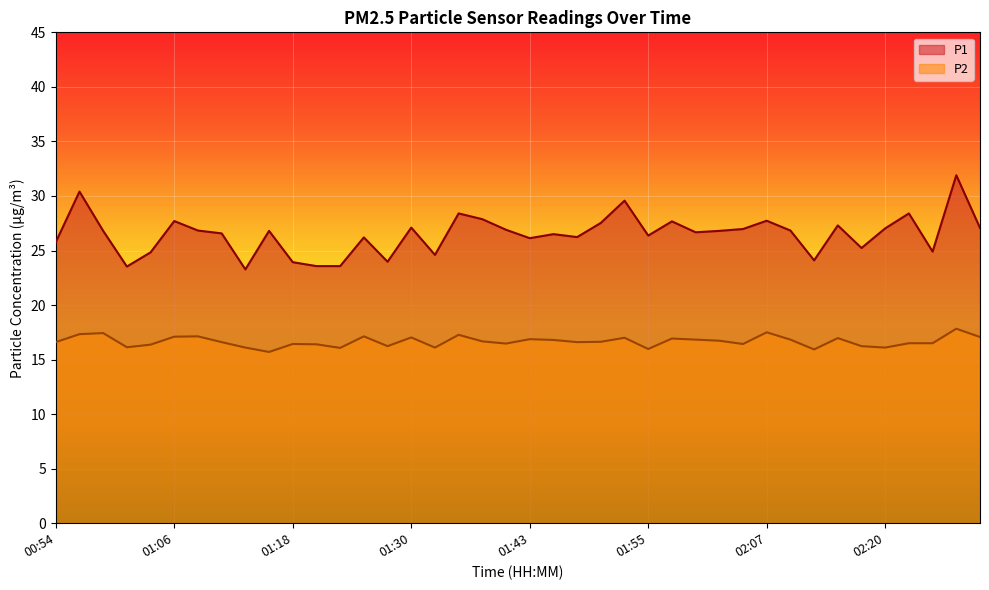

What is the maximum value shown in the chart?

31.9